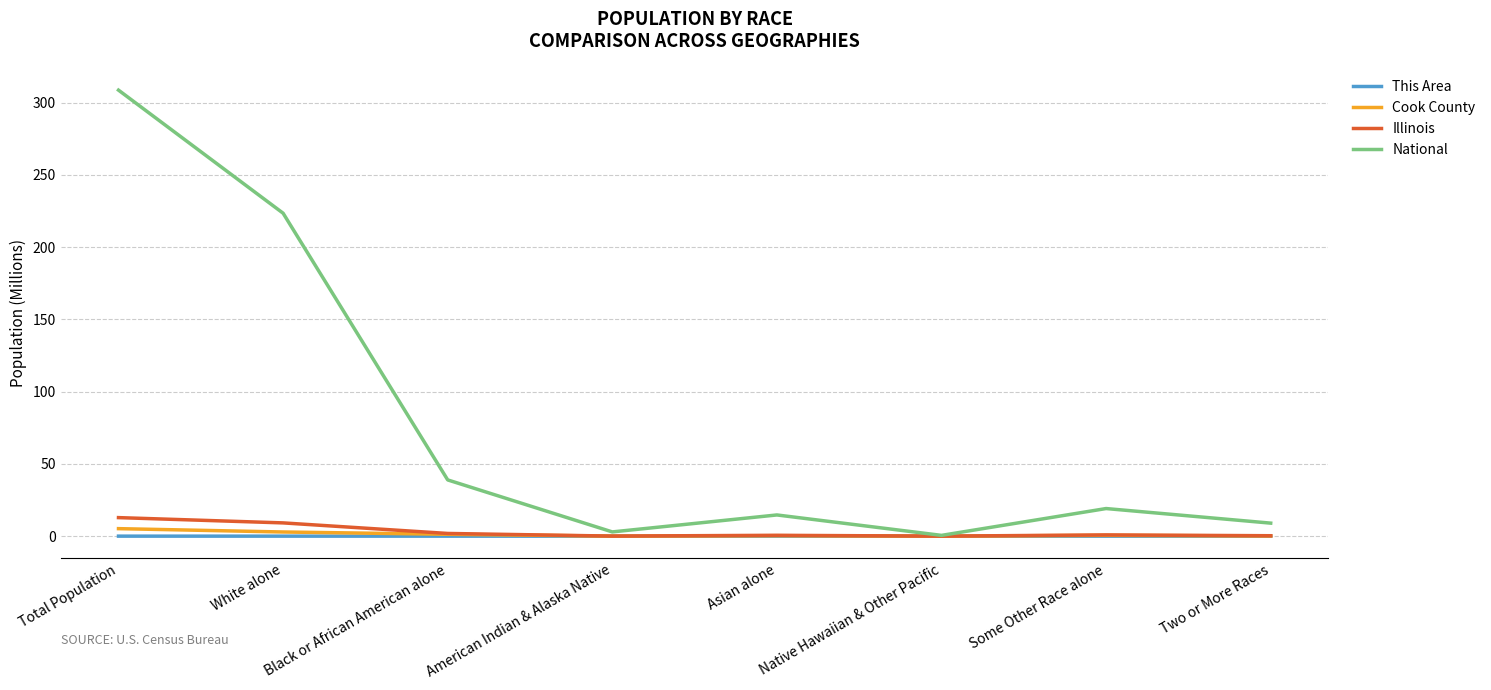

Does the chart display data point markers on the line(s)?

No